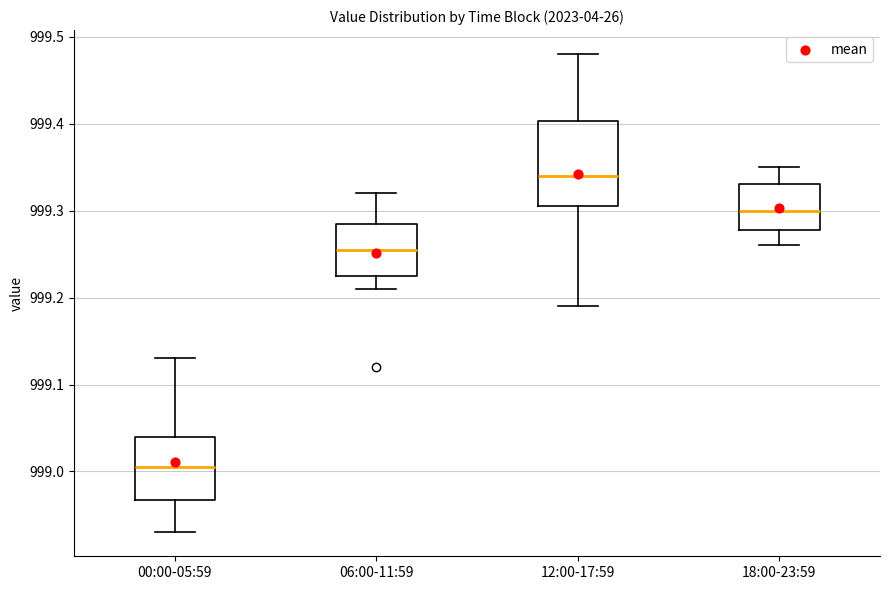

Which box's median line is the lowest?

00:00-05:59